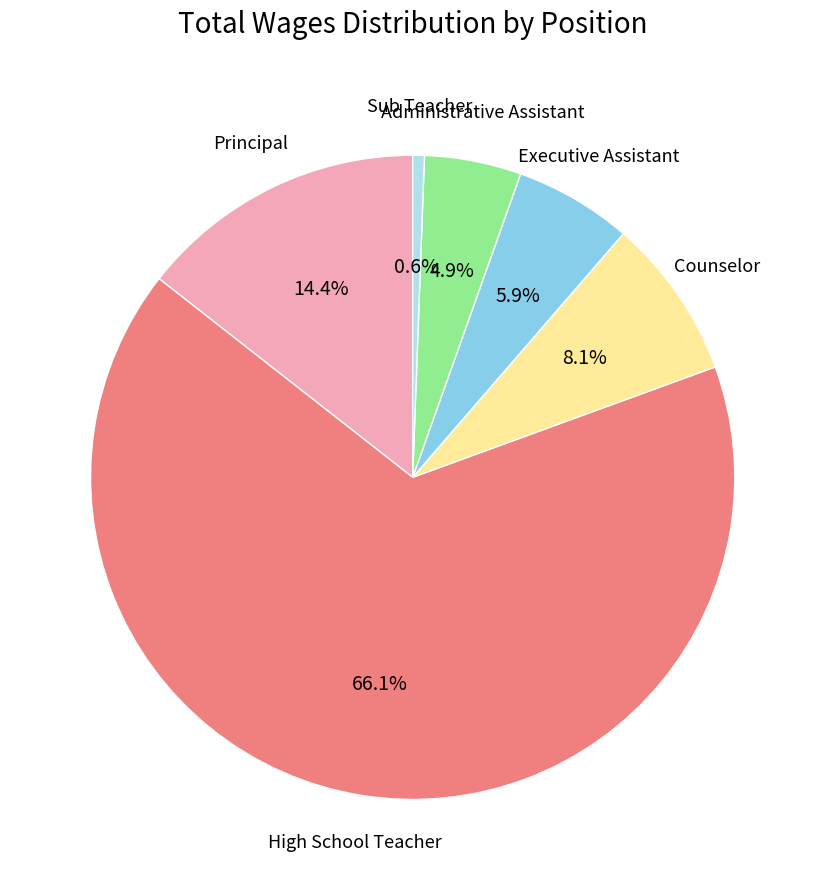

Does any single category account for the majority?

Yes